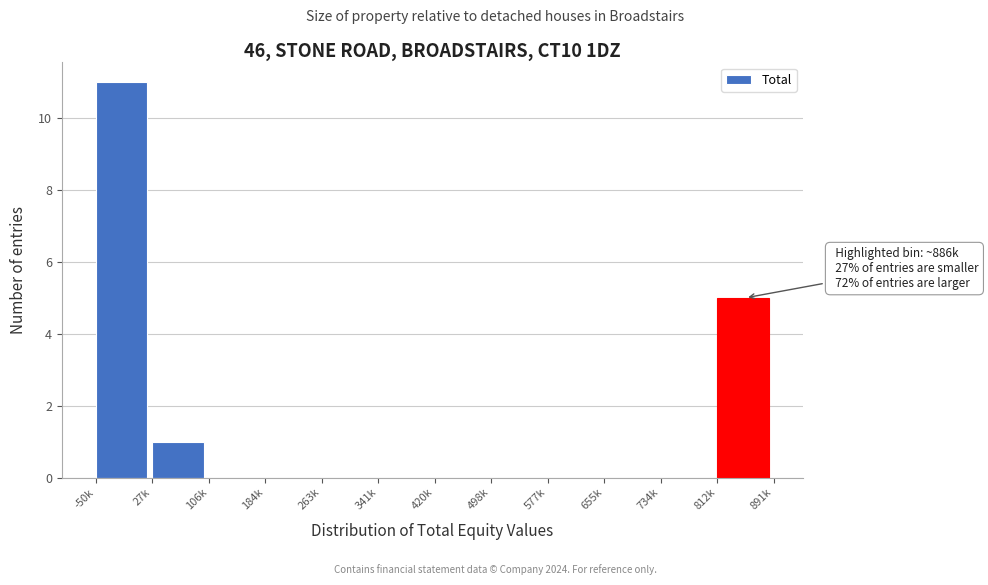

Reading left to right, transcribe all the data shown in this chart.

-50k=11	27k=1	106k=0	184k=0	263k=0	341k=0	420k=0	498k=0	577k=0	655k=0	734k=0	812k=5